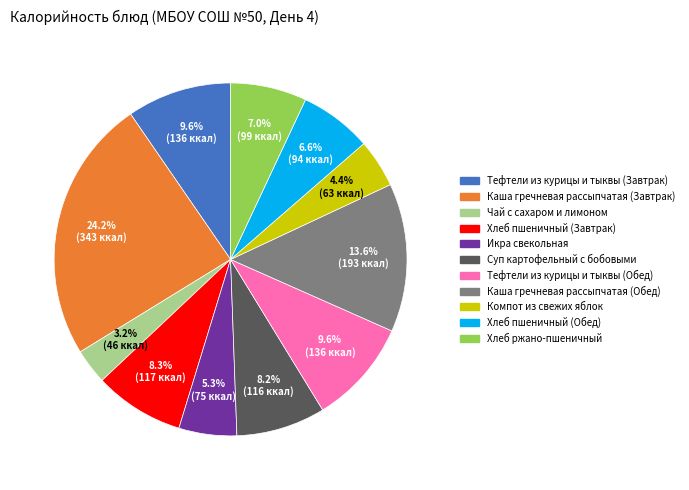

Which has a higher value, Каша гречневая рассыпчатая (Завтрак) or Каша гречневая рассыпчатая (Обед)?

Каша гречневая рассыпчатая (Завтрак)